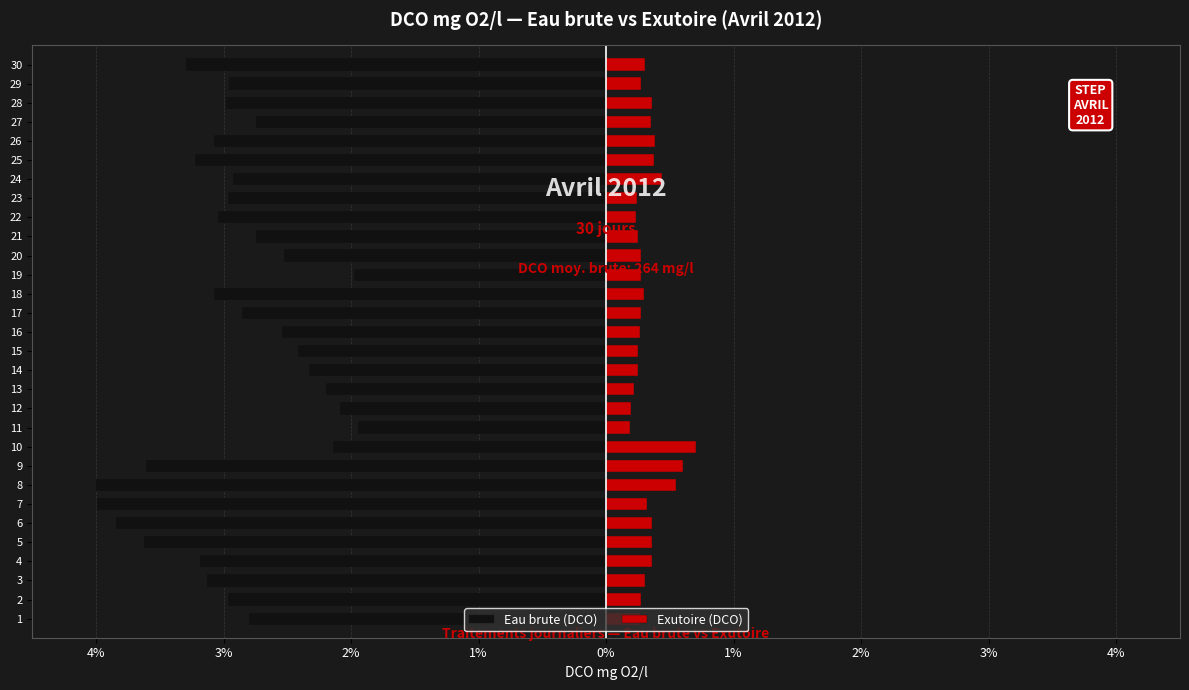

Which series has the widest spread of values?

Eau brute (DCO)